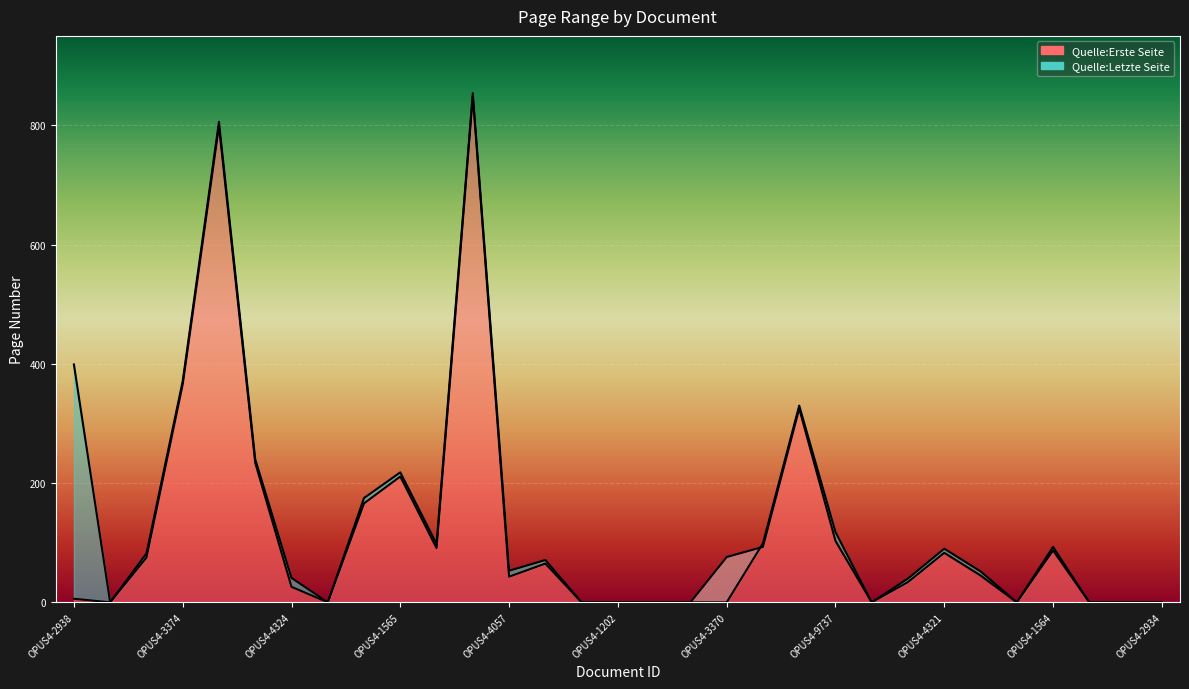

How many lines are shown in the chart?

2